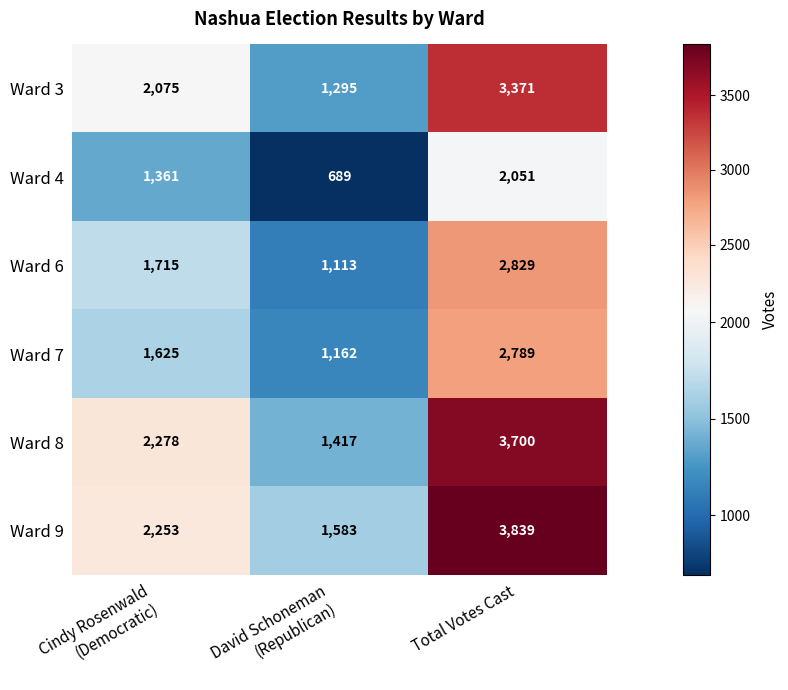

What is the average value of the Ward 7 series?

1859